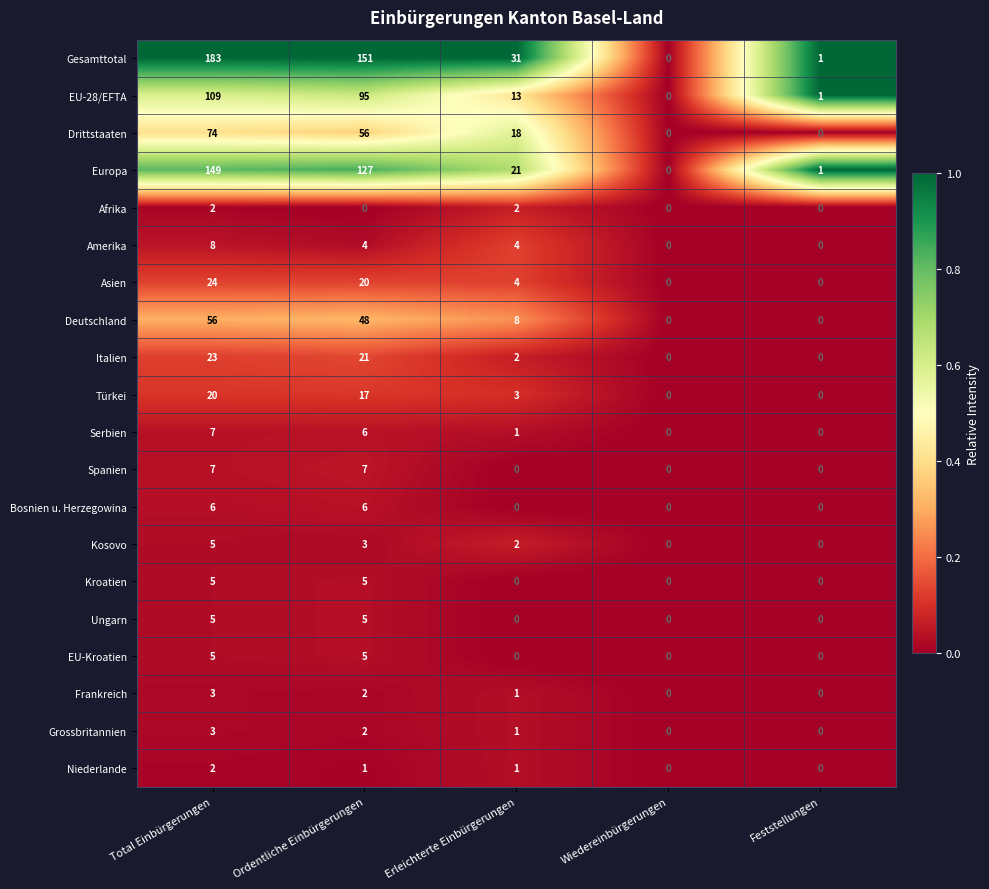

Is it true that Deutschland equals 80 at Ordentliche Einbürgerungen?

False